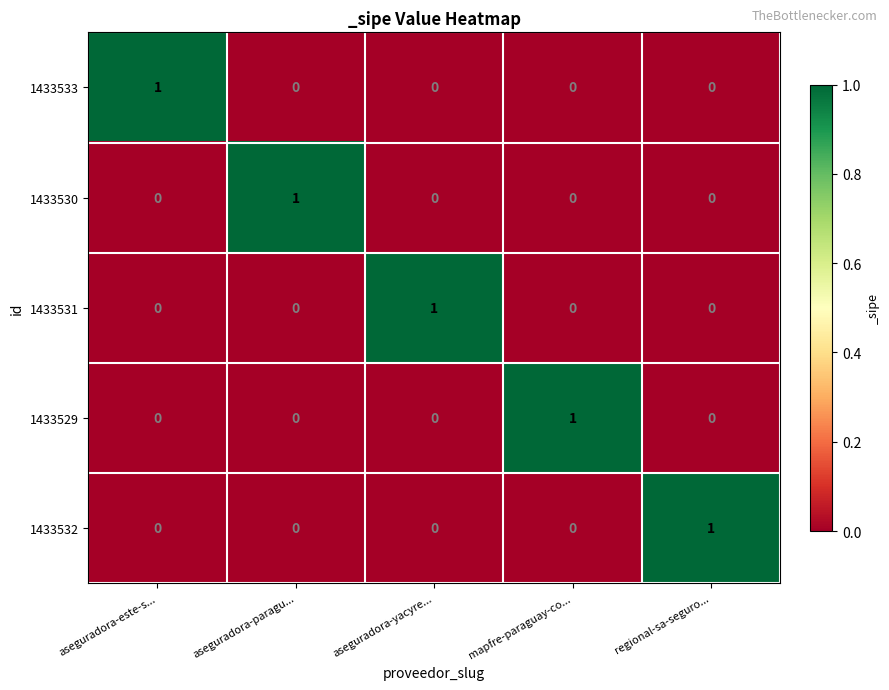

Reading right to left, list all the values displayed in this chart.

1433533: regional-sa-seguro...=0	mapfre-paraguay-co...=0	aseguradora-yacyre...=0	aseguradora-paragu...=0	aseguradora-este-s...=1
1433530: regional-sa-seguro...=0	mapfre-paraguay-co...=0	aseguradora-yacyre...=0	aseguradora-paragu...=1	aseguradora-este-s...=0
1433531: regional-sa-seguro...=0	mapfre-paraguay-co...=0	aseguradora-yacyre...=1	aseguradora-paragu...=0	aseguradora-este-s...=0
1433529: regional-sa-seguro...=0	mapfre-paraguay-co...=1	aseguradora-yacyre...=0	aseguradora-paragu...=0	aseguradora-este-s...=0
1433532: regional-sa-seguro...=1	mapfre-paraguay-co...=0	aseguradora-yacyre...=0	aseguradora-paragu...=0	aseguradora-este-s...=0